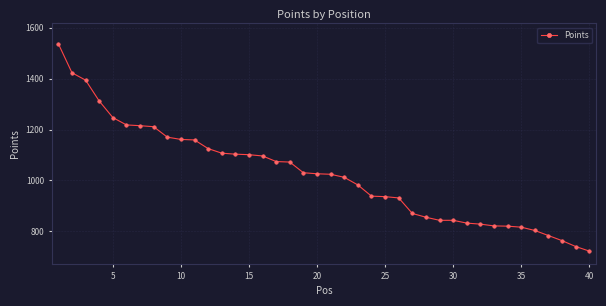

What is the value of the 11th point from the left?

1159